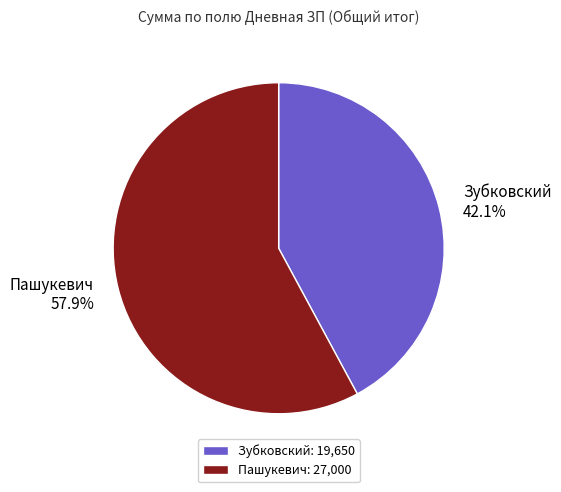

How many slices are in this pie chart?

2